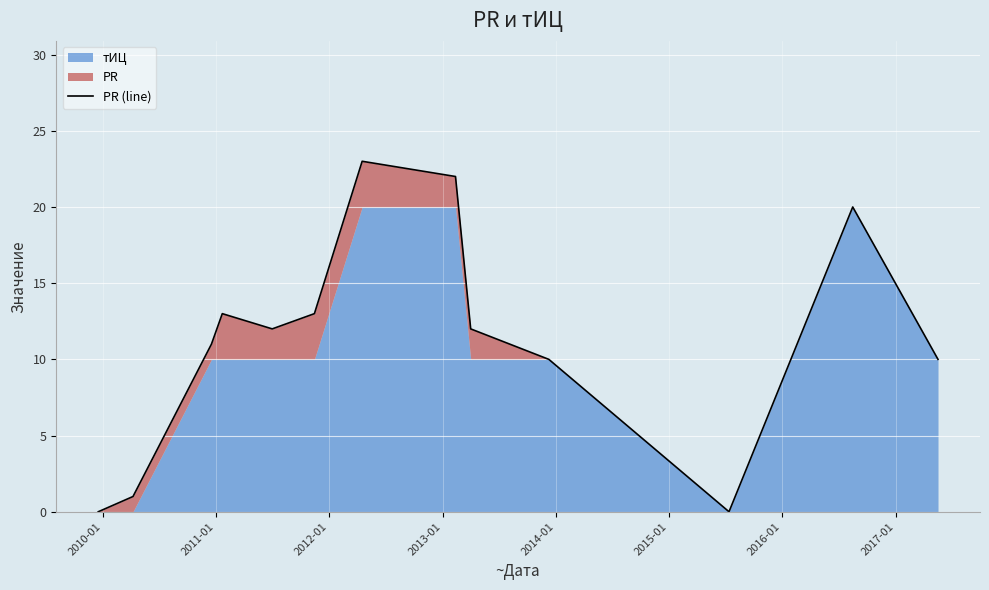

Reading left to right, transcribe all the data shown in this chart.

0	1	11	13	12	13	23	22	12	10	0	20	10